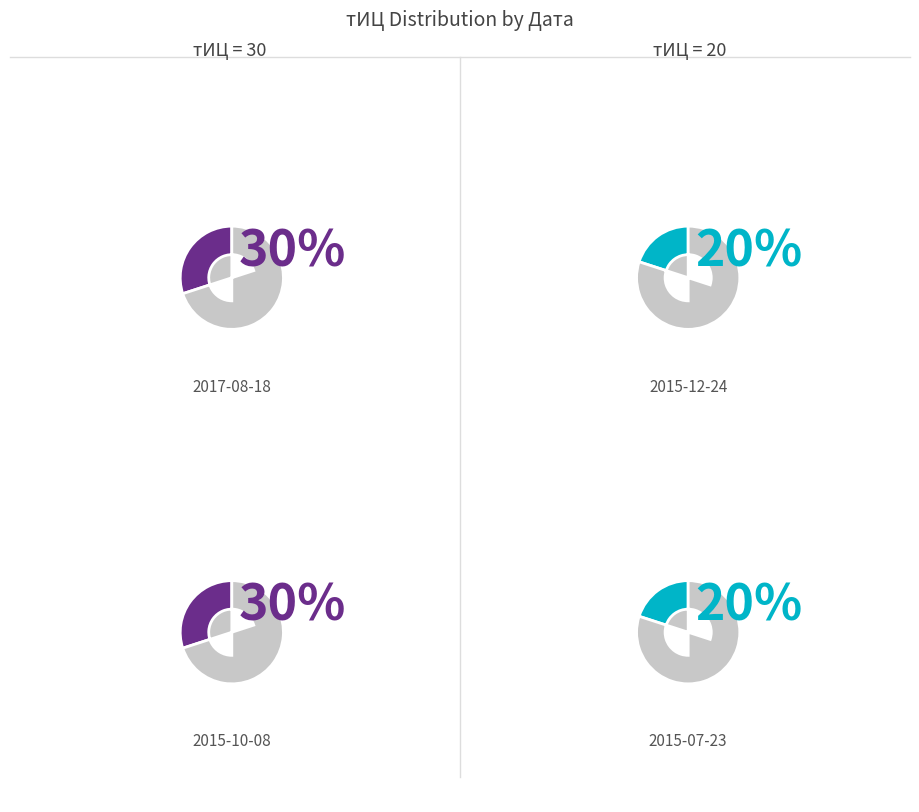

Is it true that 2015-07-23 is 20% of the pie?

True